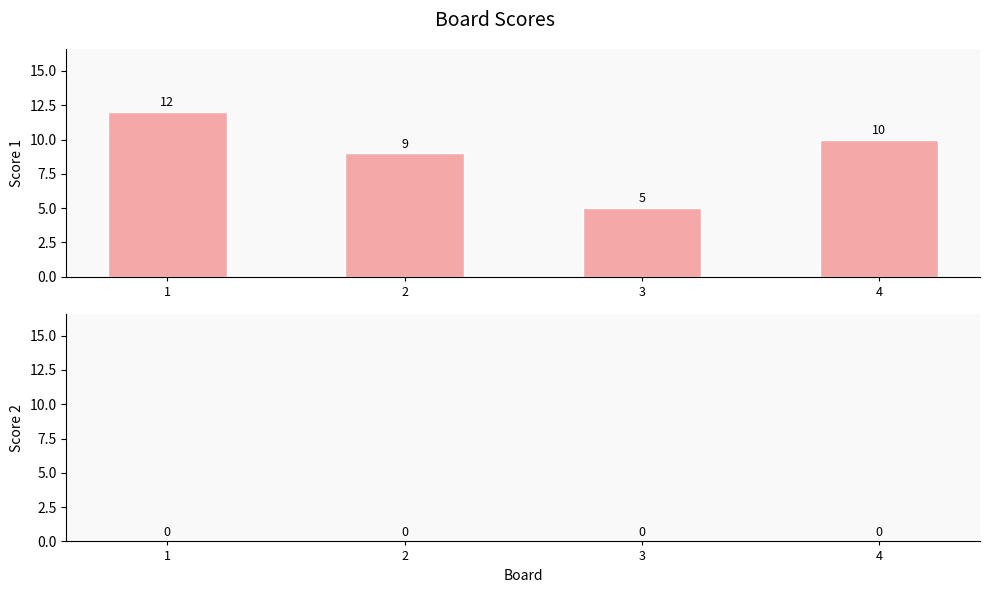

Which category has the lowest value across all series?

3